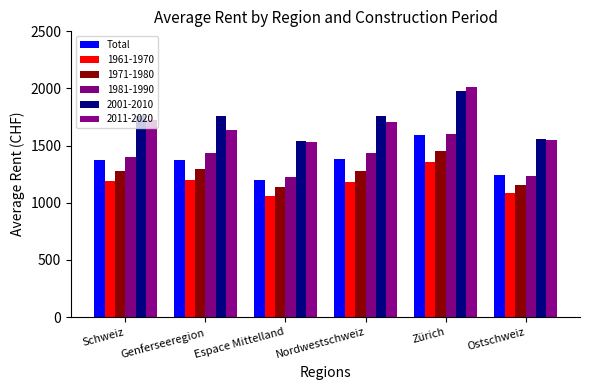

How many bars are there in total?

36